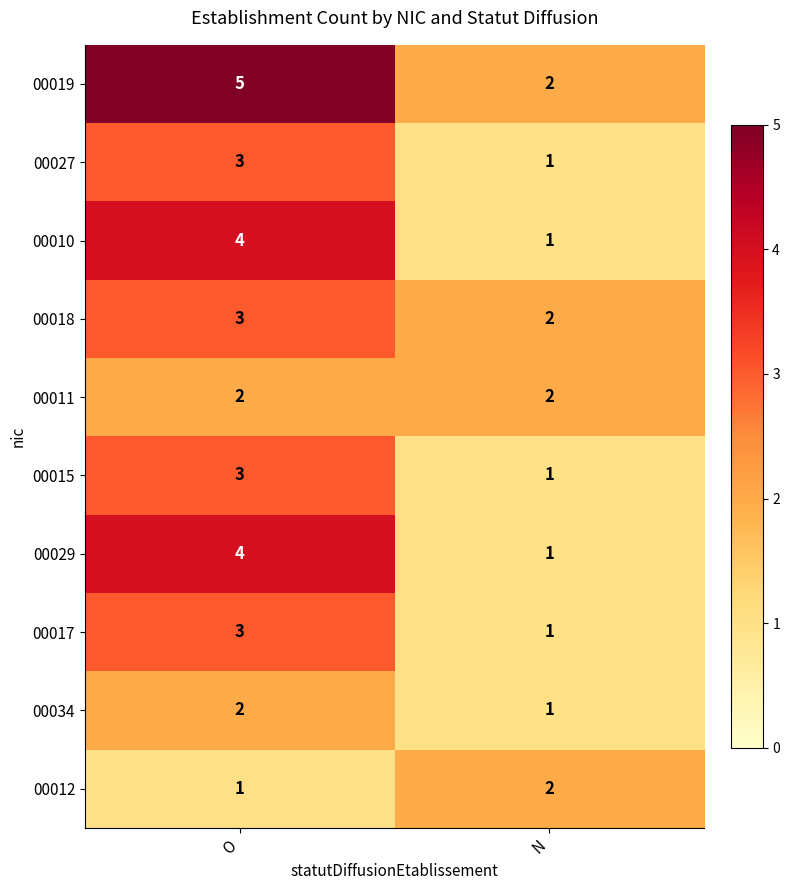

How many series are shown in this chart?

10